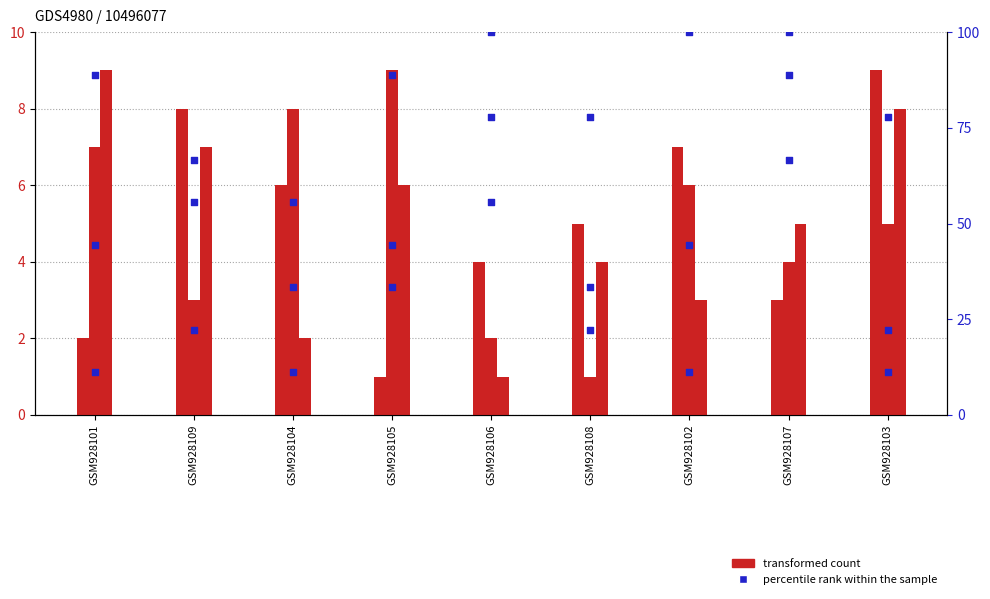

What is the total value across all series at GSM928104?

39.3